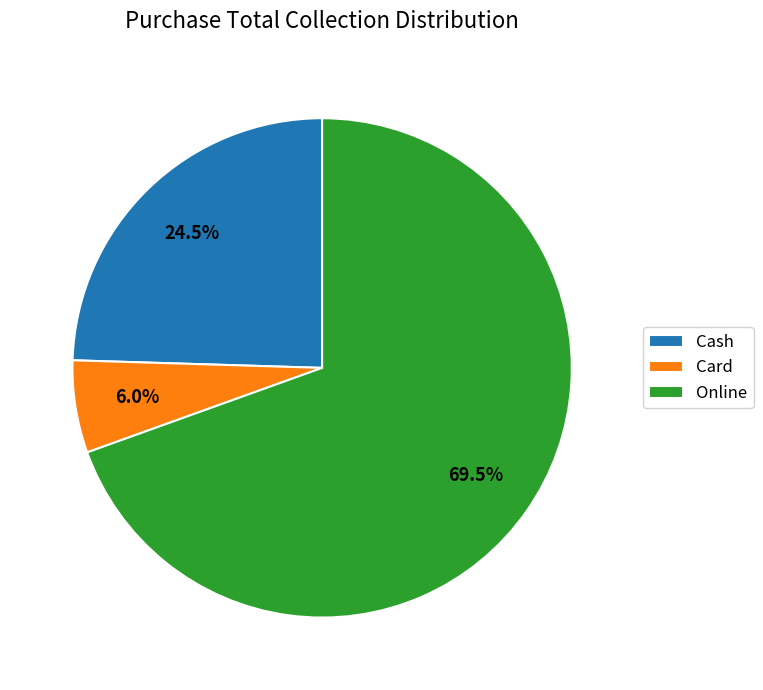

Count the number of slices in the pie.

3